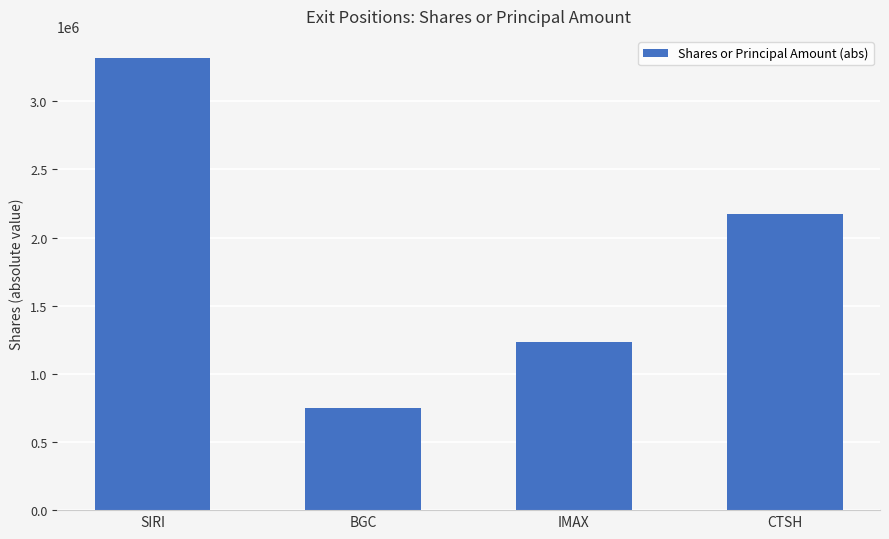

Reading left to right, what are all the values shown in this chart?

3313821	750300	1235300	2173700